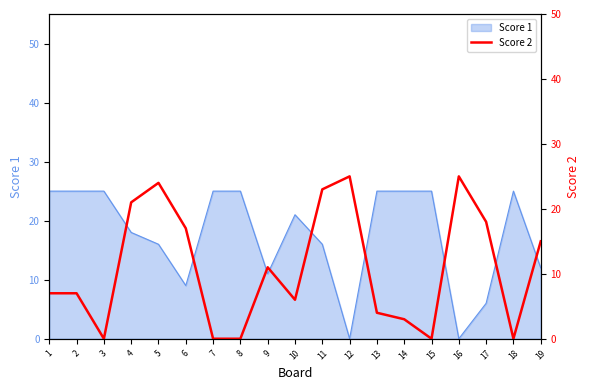

What is the approximate value at 10, to the nearest 10?

10